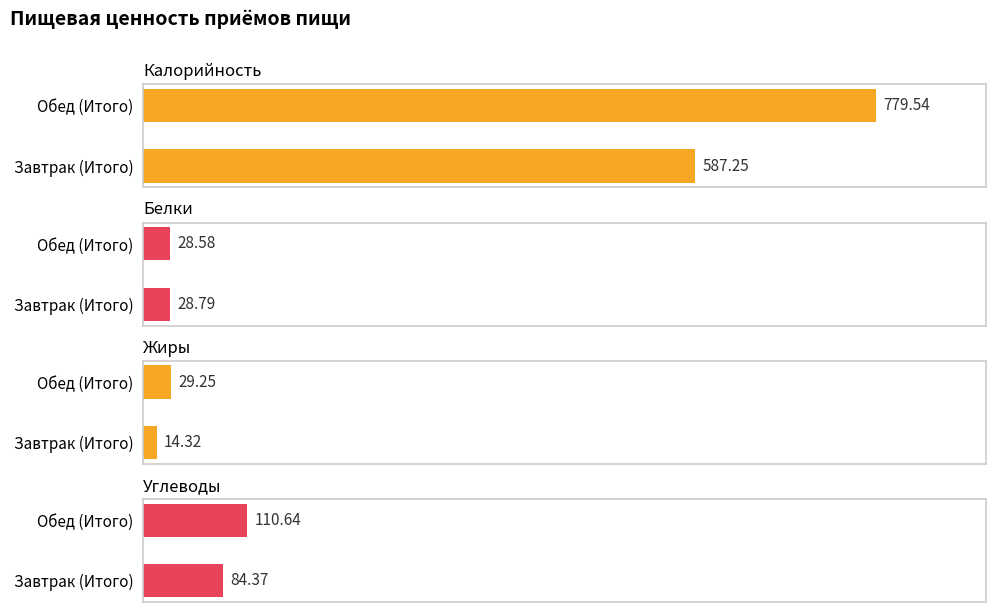

What is the average value of the Углеводы series?

97.5